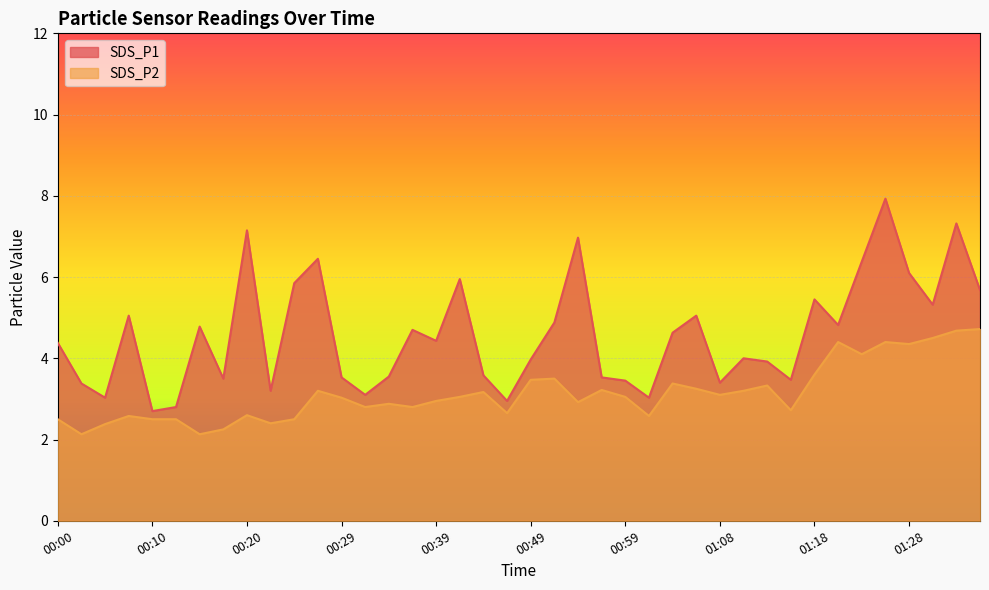

Between 01:23 and 01:18, which is larger?

01:23